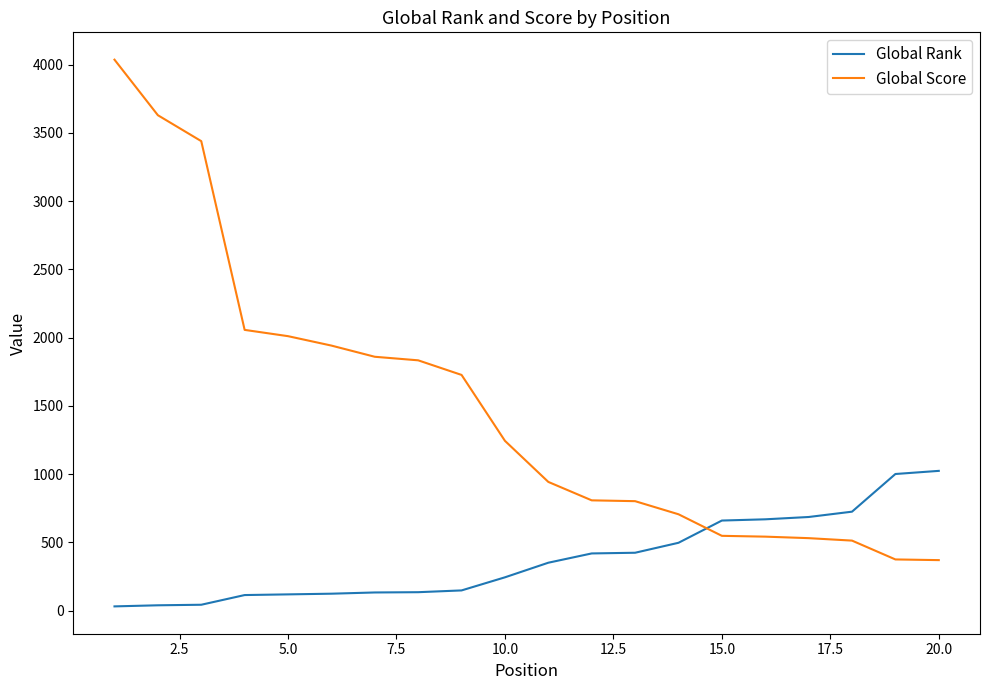

What is the difference between the maximum and second lowest values in the Global Score series?

3662